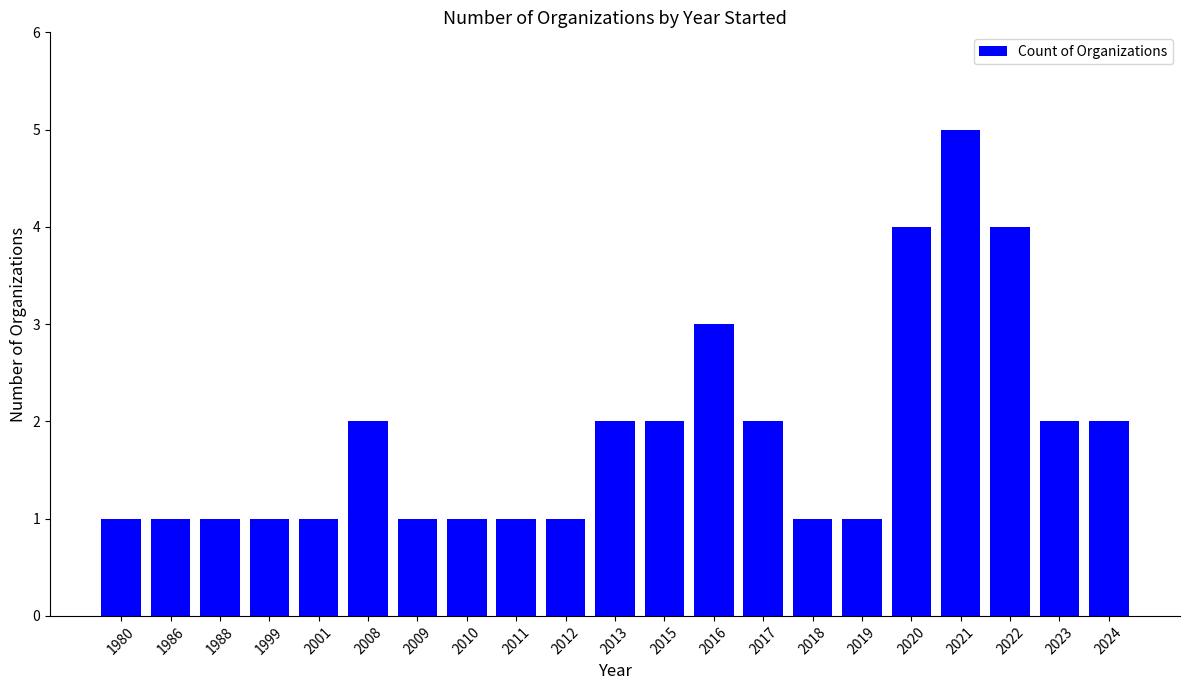

What is the difference between the maximum and minimum values?

4